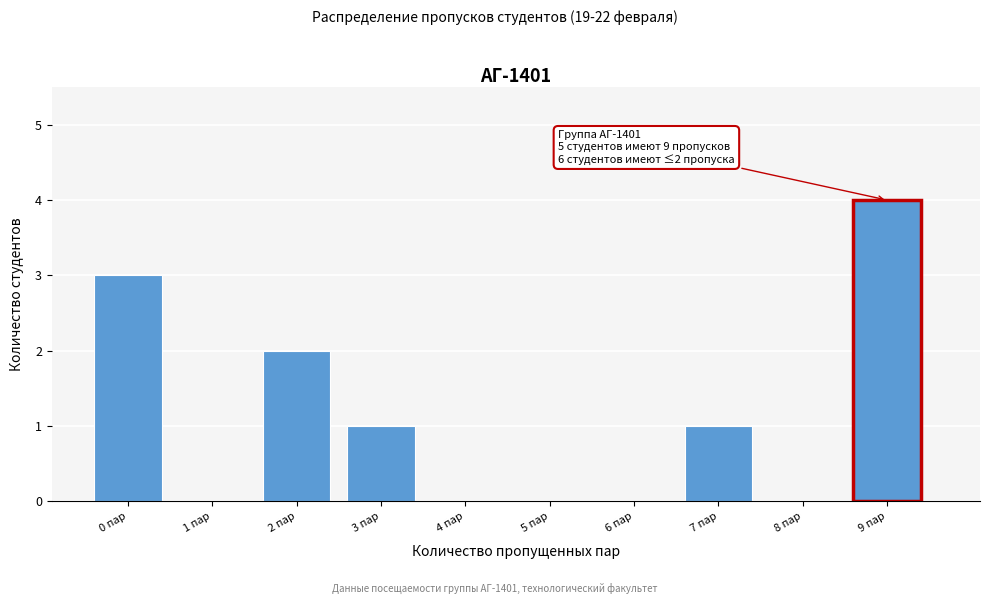

Reading left to right, extract all data points from this chart.

0 пар=3	1 пар=0	2 пар=2	3 пар=1	4 пар=0	5 пар=0	6 пар=0	7 пар=1	8 пар=0	9 пар=4